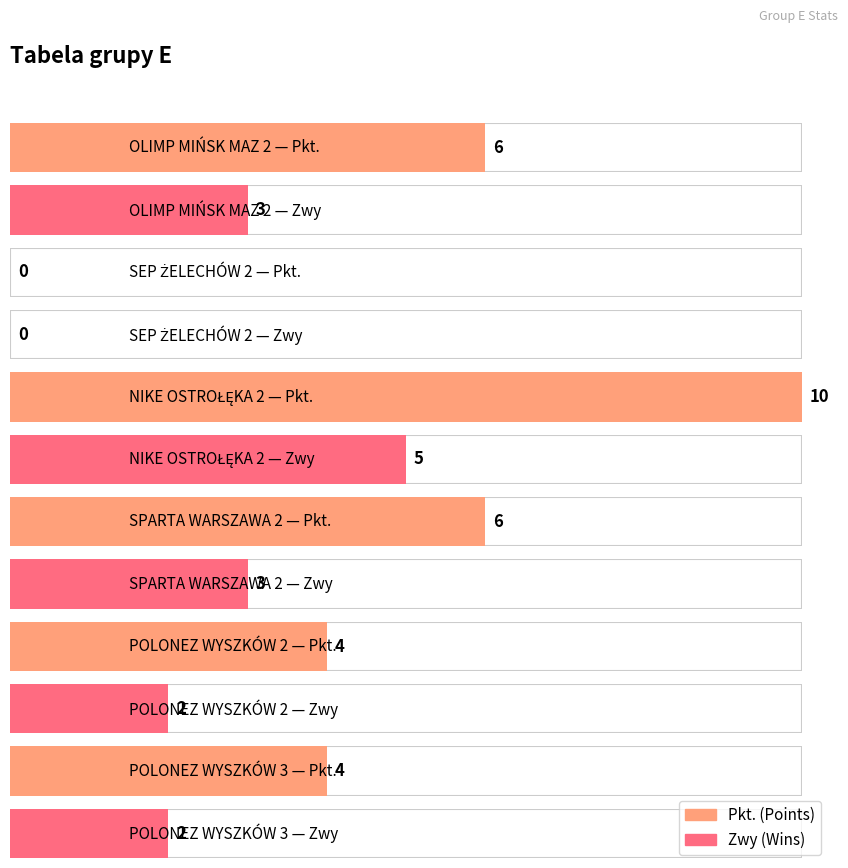

What are all the series names shown in the legend?

Pkt., Zwy